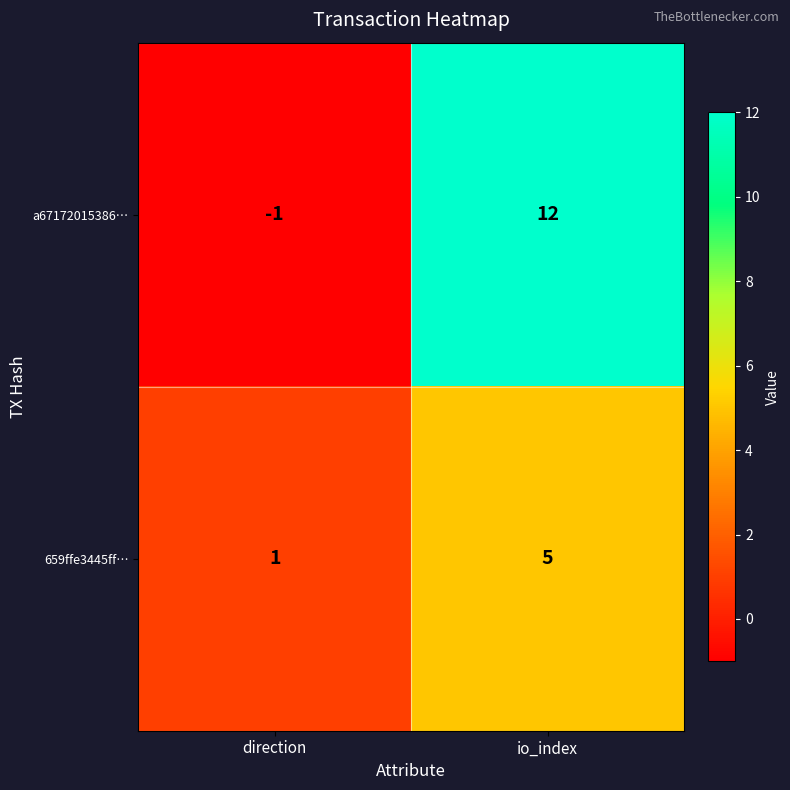

How many negative values does the a67172015386… series have?

1